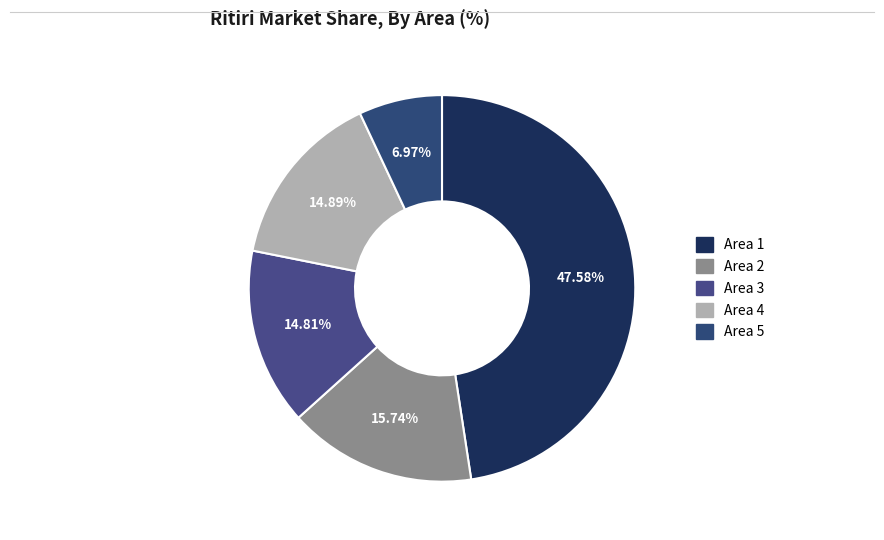

To the nearest percent, what is the difference between the Area 5 and Area 1 slice percentages?

41%